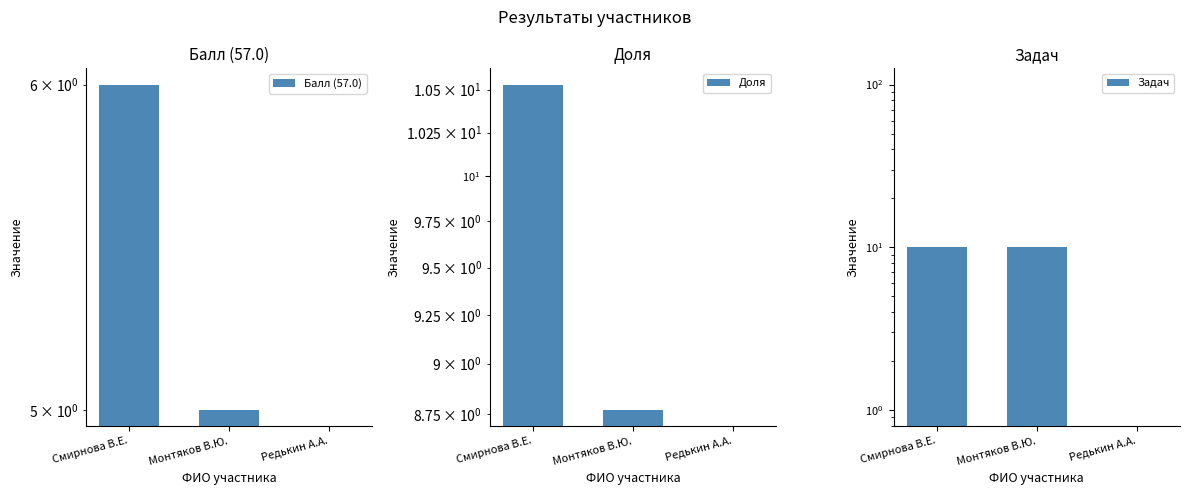

What is the difference between the Балл (57.0) values at Монтяков В.Ю. and Редькин А.А.?

5.0